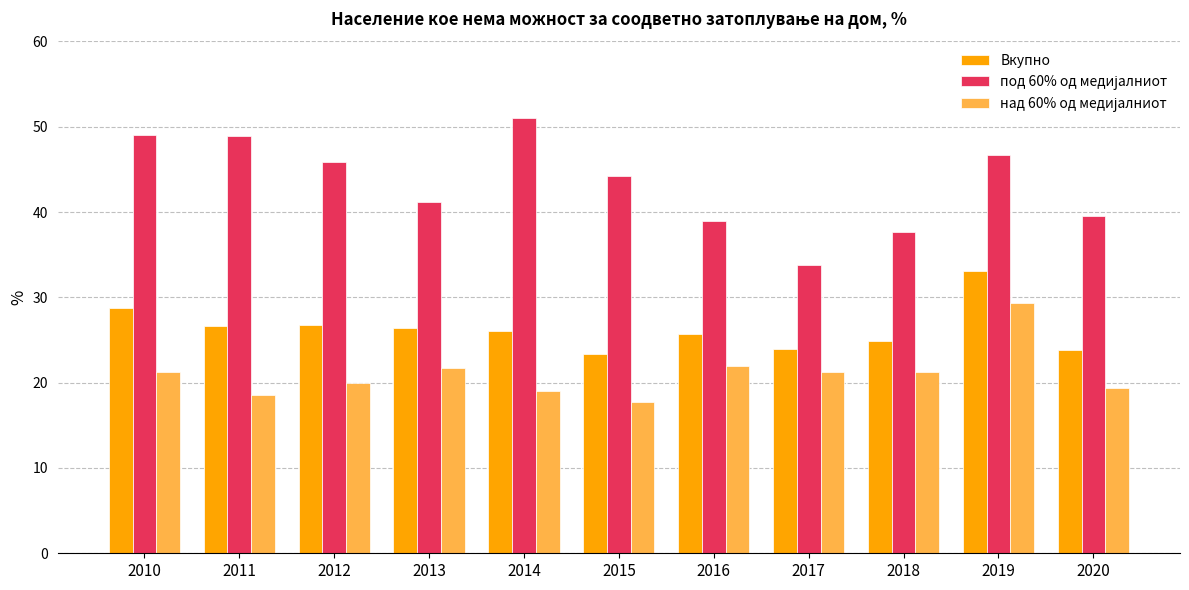

What is the maximum value shown in the chart?

51.0